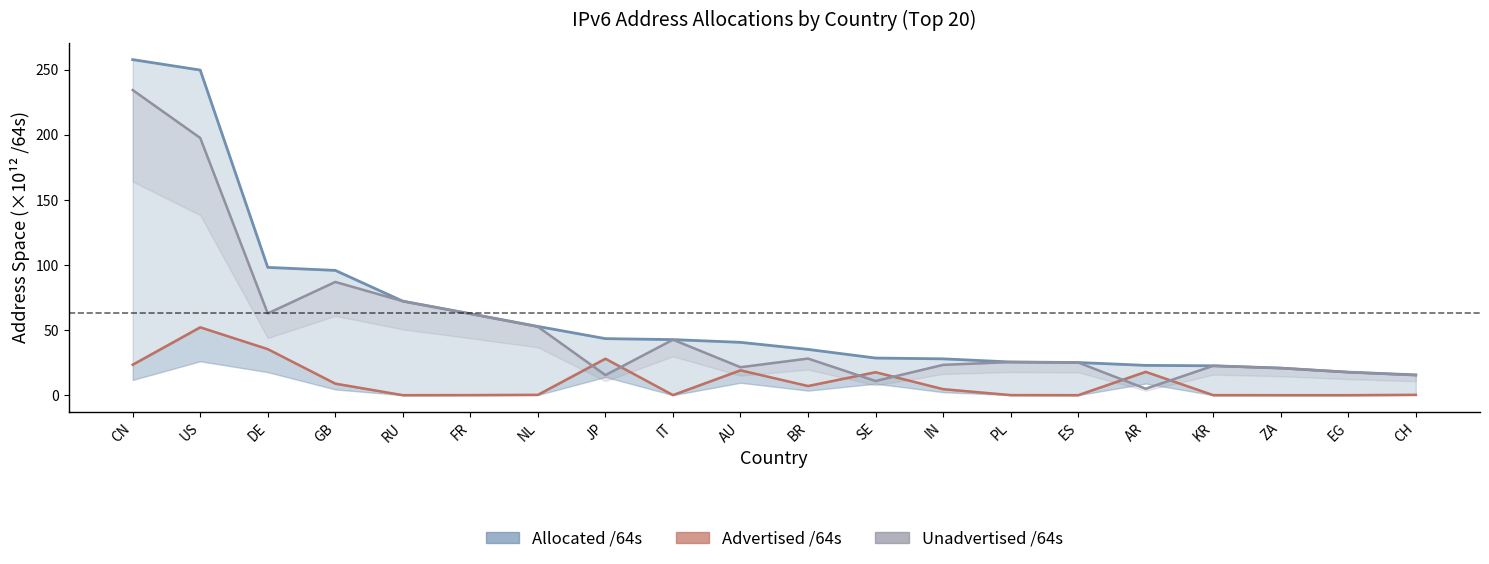

At how many categories does at least one series exceed 201?

2